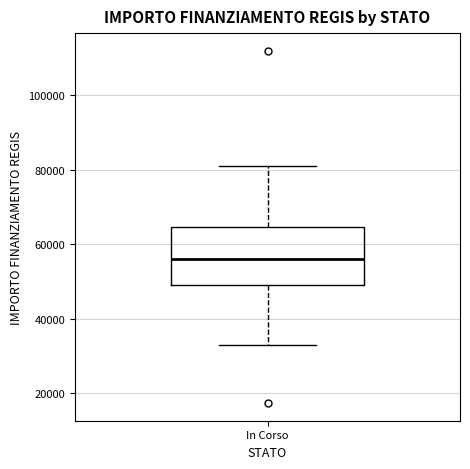

Where is the upper edge of the box for In Corso on the y-axis? The values are not printed on the chart, so give them approximately, as read against the axis.

64000